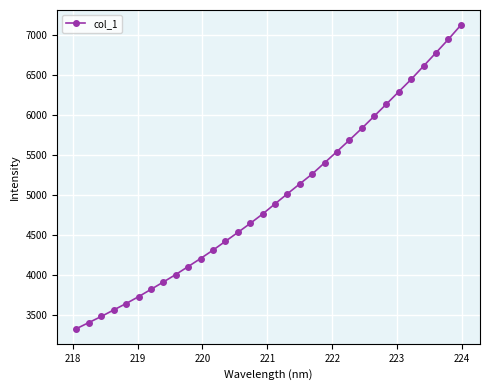

What is the greatest value displayed?

7127.7